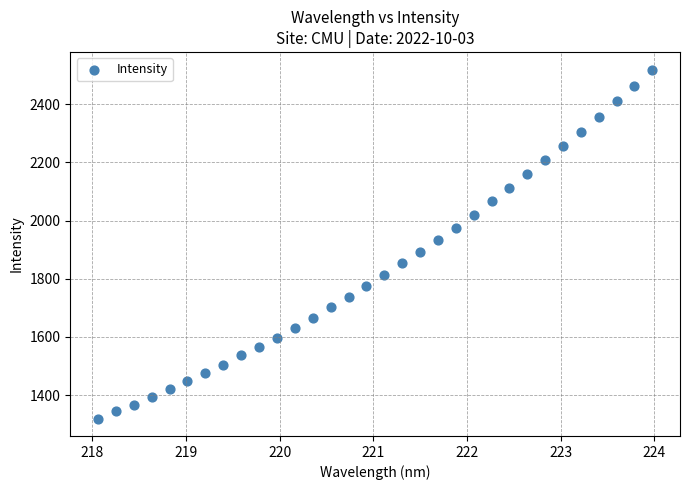

What is the range of Y values (max minus min)?

1198.8